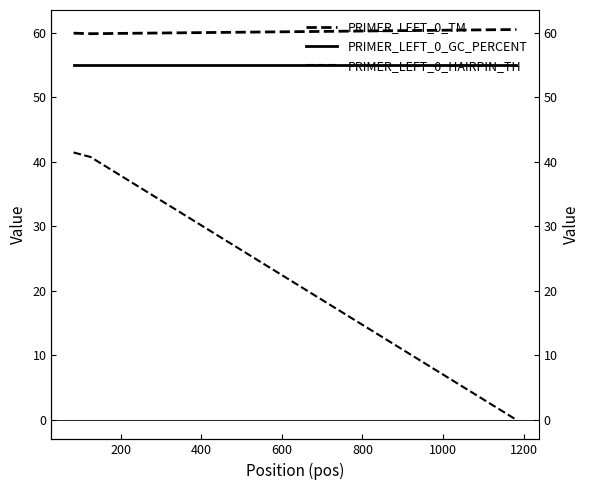

What is the sum of all PRIMER_LEFT_0_TM values?

180.4